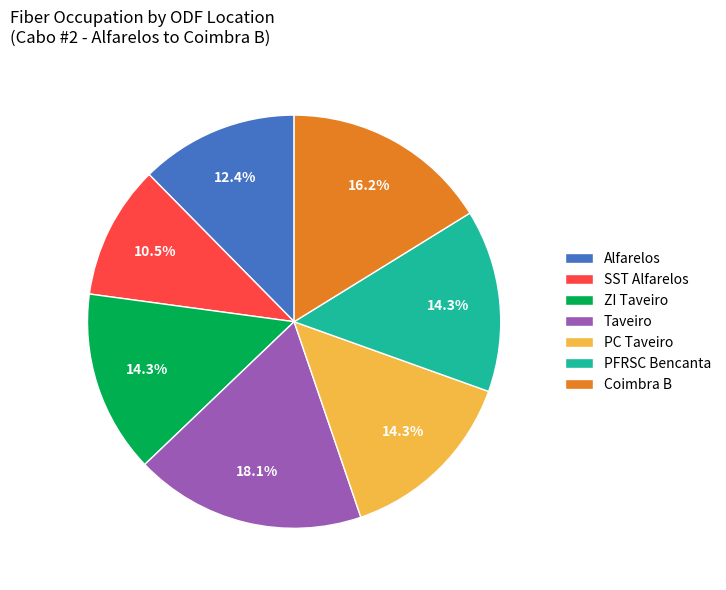

Count the number of slices in the pie.

7